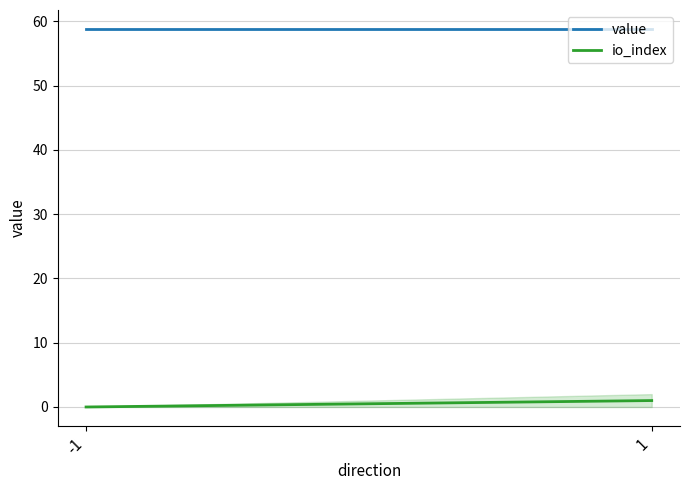

At how many categories does at least one series exceed 12?

2